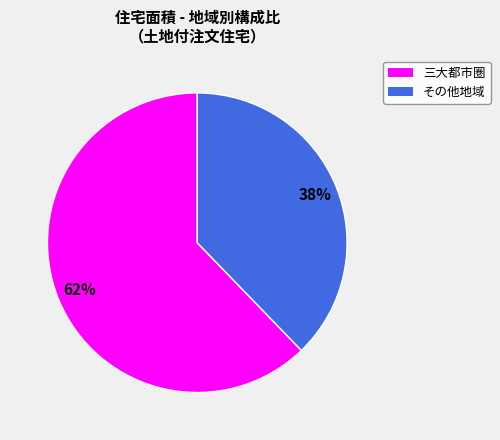

To the nearest percent, what is the difference between the largest and smallest slice percentages?

24%